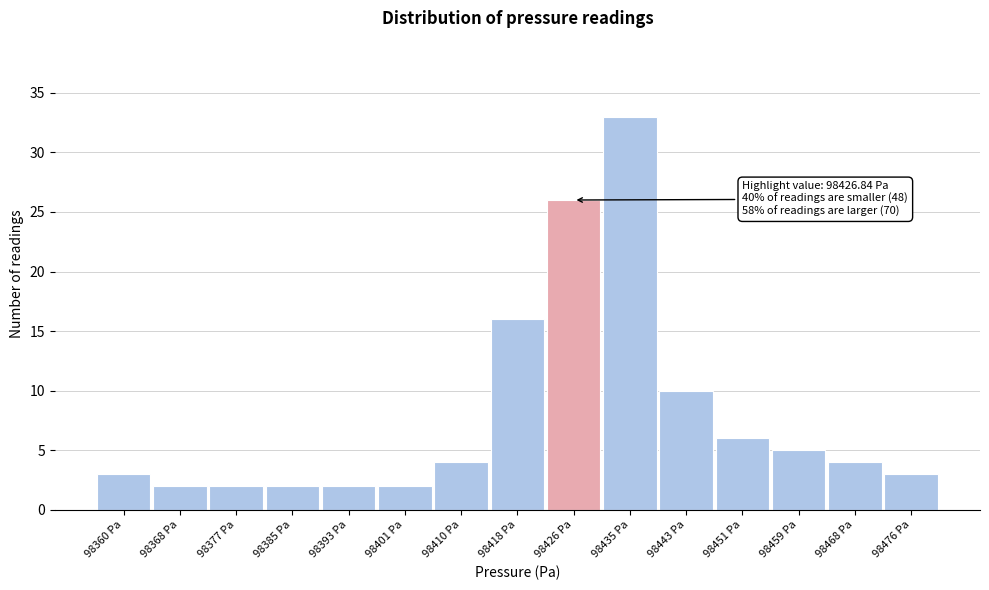

Over which range of the x-axis is the bar tallest?

98430 to 98439